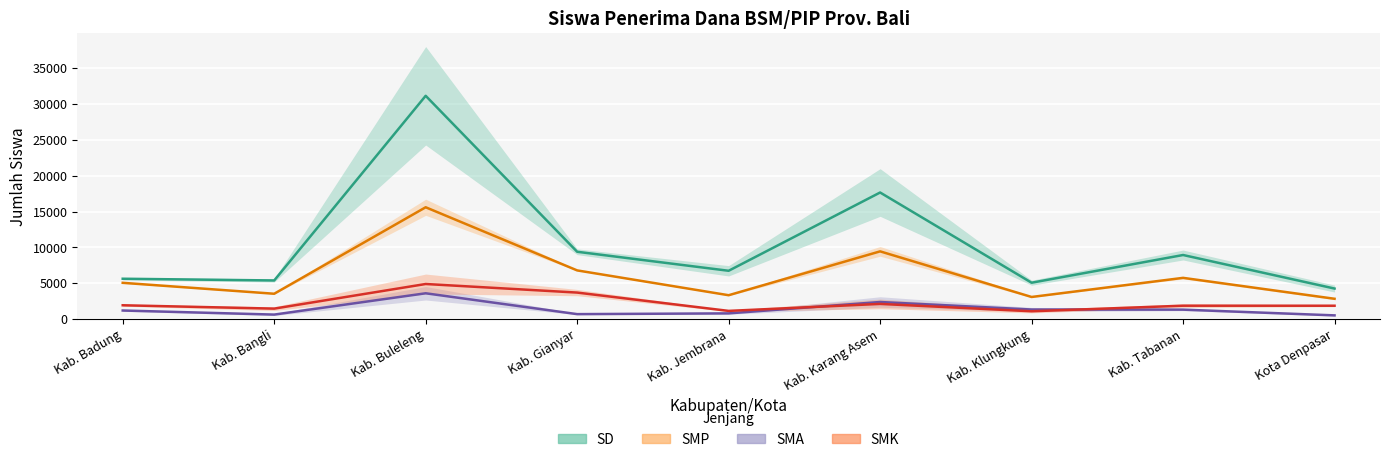

What is the label of the 7th point from the left?

Kab. Klungkung